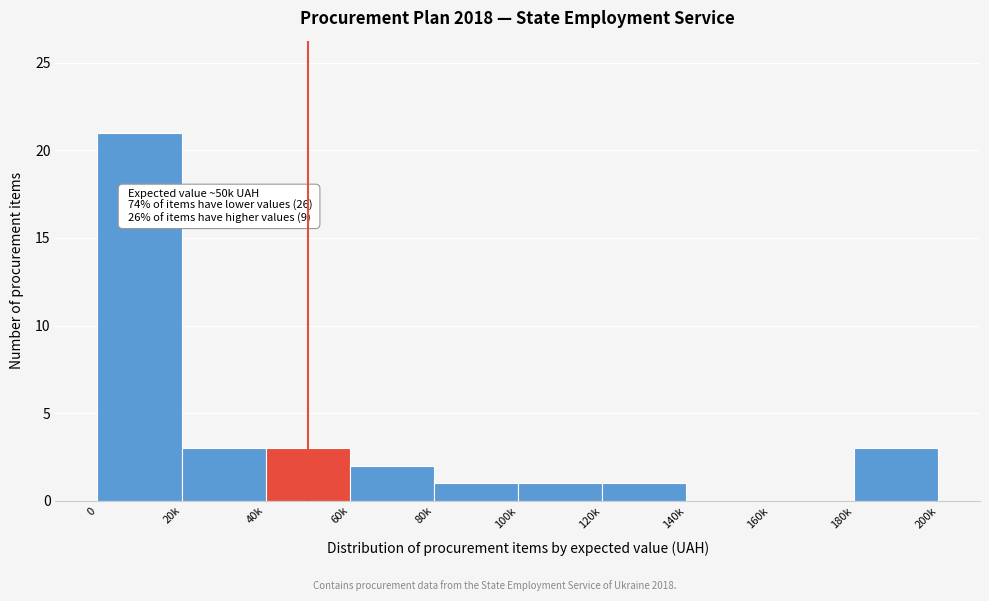

Reading left to right, extract all data points from this chart.

0=21	20k=3	40k=3	60k=2	80k=1	100k=1	120k=1	140k=0	160k=0	180k=3